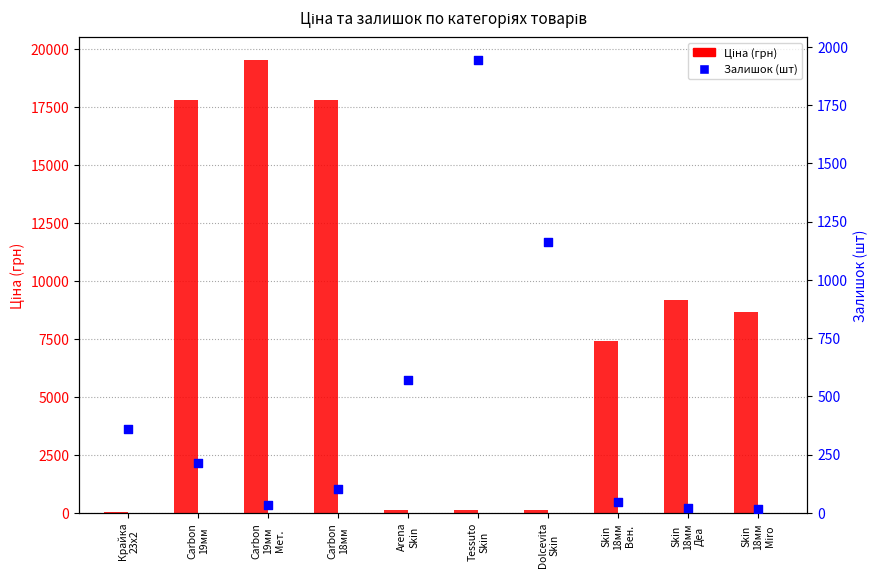

At how many categories does at least one series exceed 14174?

3